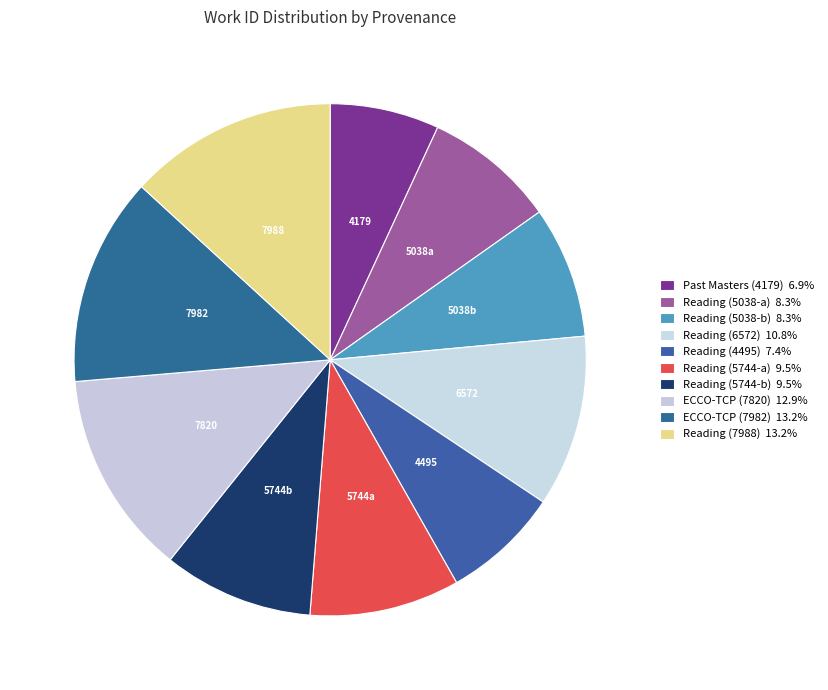

Rank the categories by value from highest to lowest.

Reading (7988), ECCO-TCP (7982), ECCO-TCP (7820), Reading (6572), Reading (5744-a), Reading (5744-b), Reading (5038-a), Reading (5038-b), Reading (4495), Past Masters (4179)